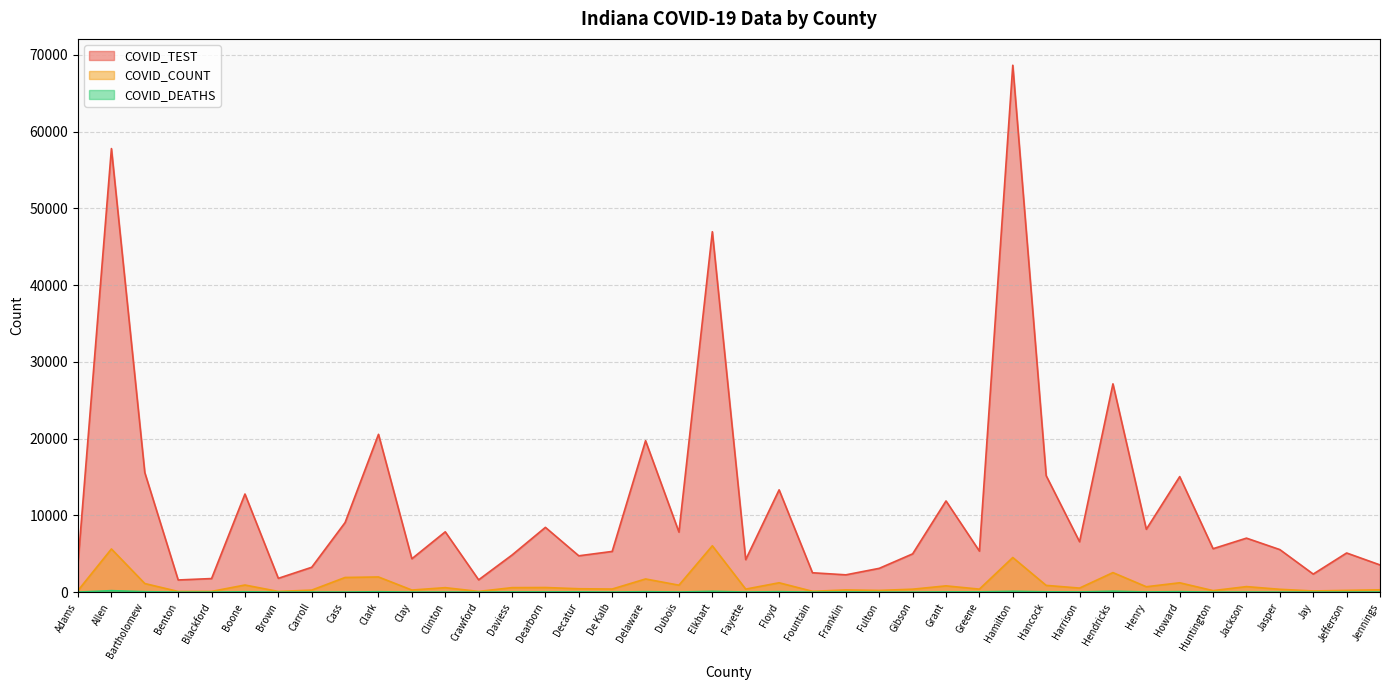

Does the chart display data point markers on the line(s)?

No